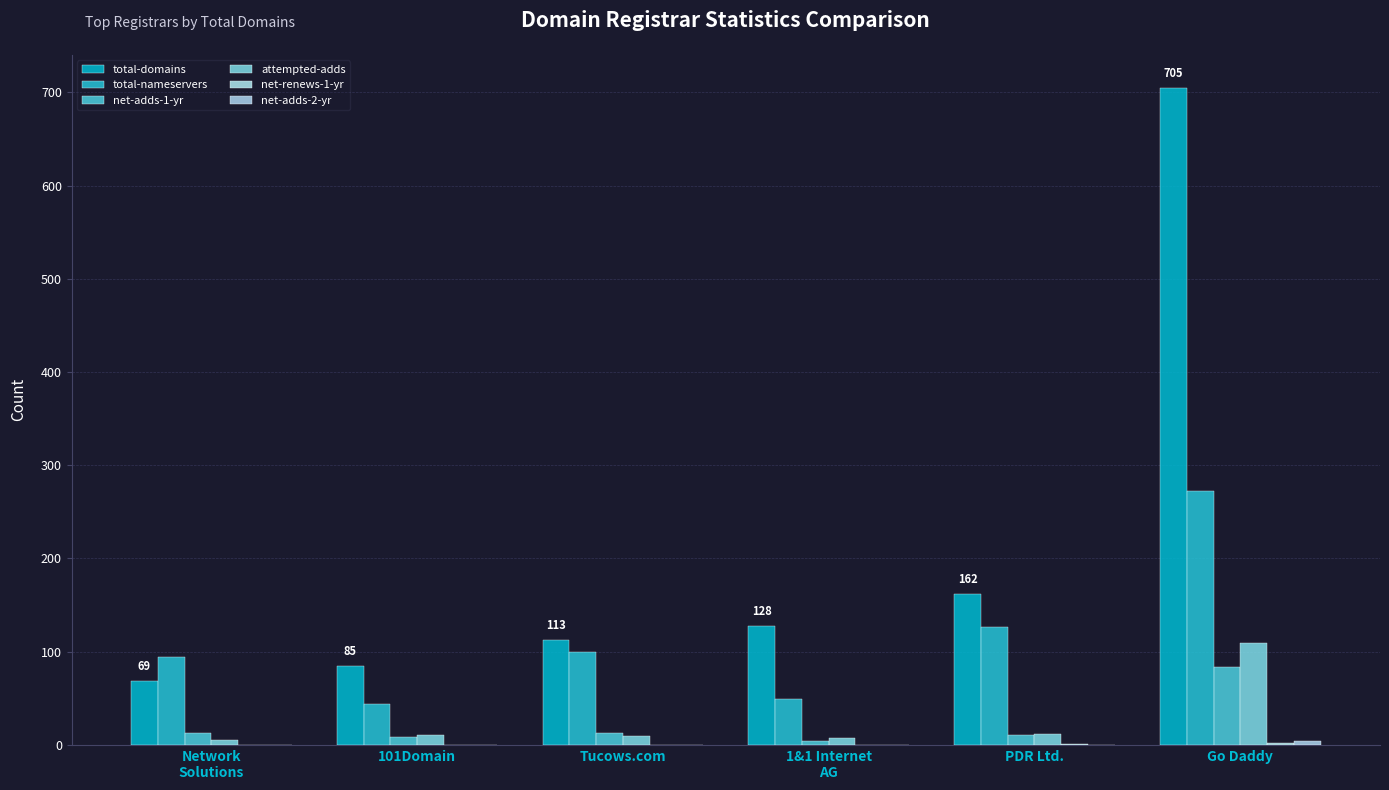

How many categories are shown in the chart?

6